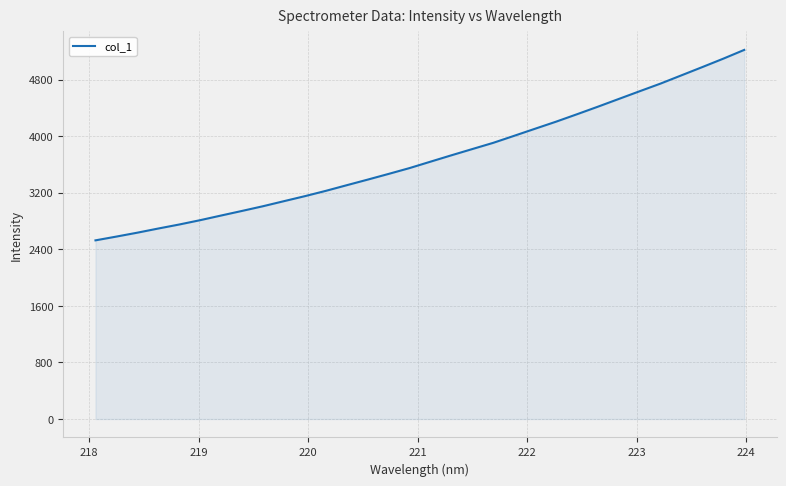

What is the difference between the maximum and minimum values?

2694.3